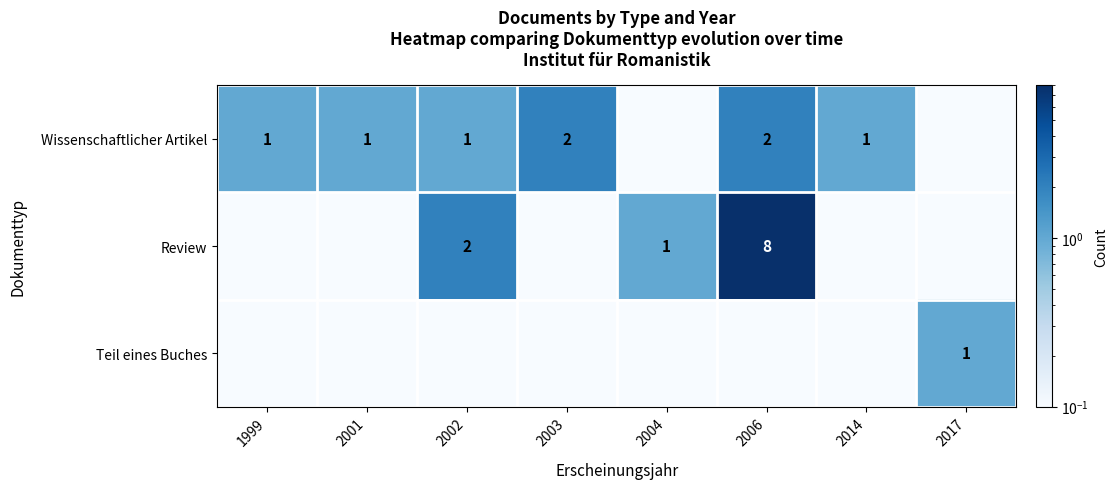

True or false: Review has a value of 1.5 at 2004.

False